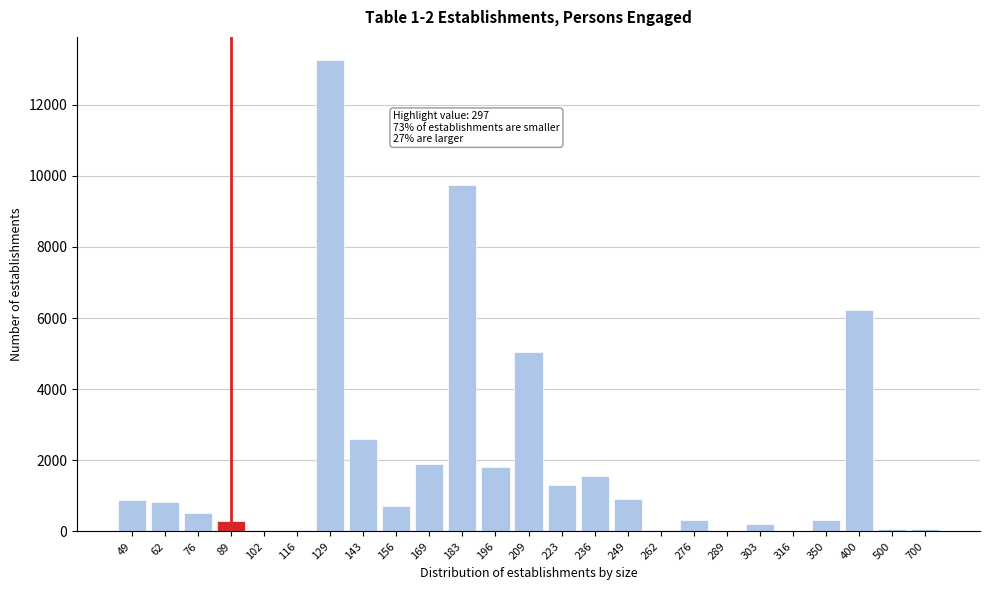

What is the ratio of the value at 143 to the value at 156?

3.6